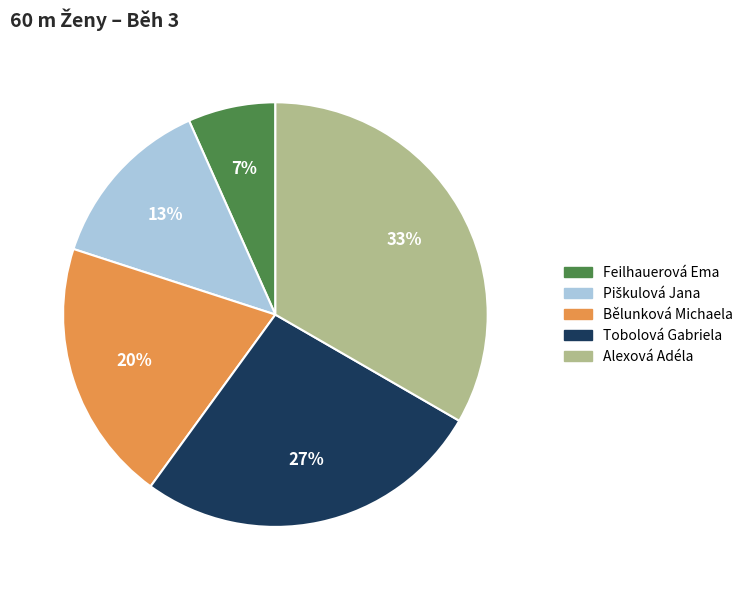

Between Bělunková Michaela and Tobolová Gabriela, which is larger?

Tobolová Gabriela